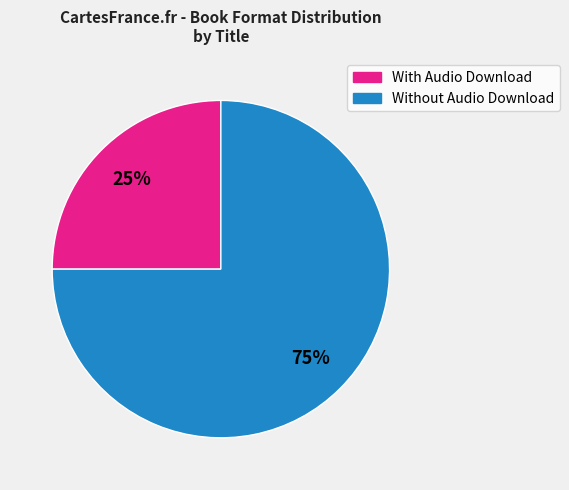

Count the number of slices in the pie.

2